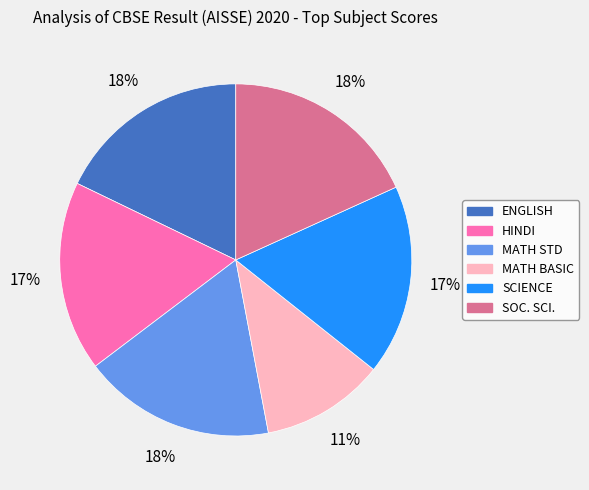

To the nearest percent, what is the average slice percentage?

17%